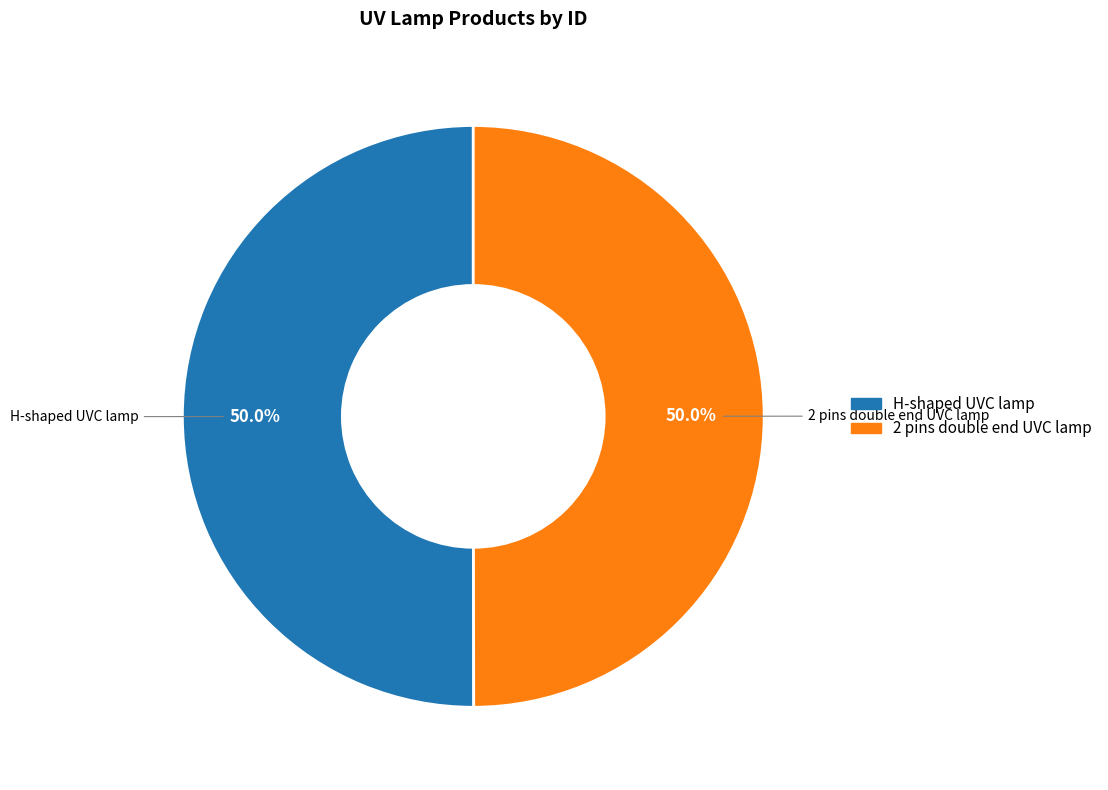

What is the total percentage of H-shaped UVC lamp and 2 pins double end UVC lamp?

100.0%